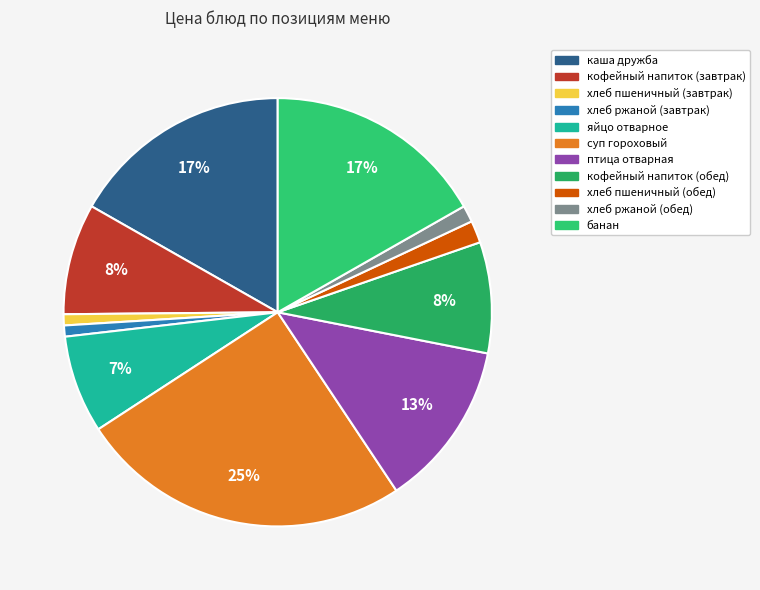

Is банан the majority of the pie?

No